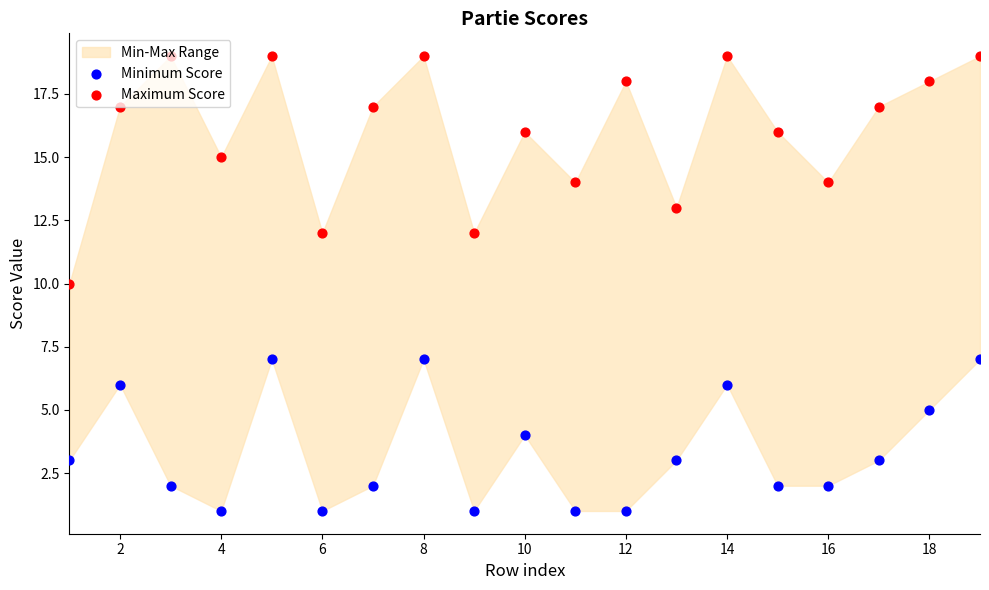

At which category is the sum across all series the highest?

8